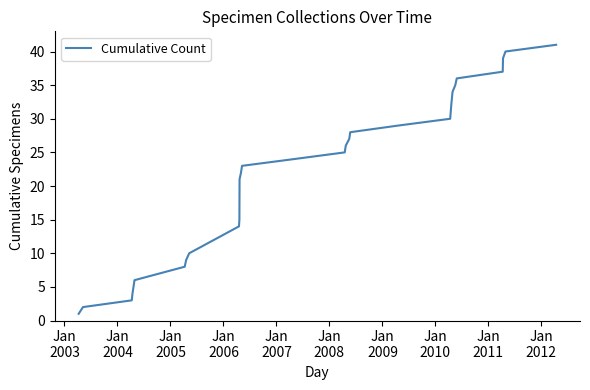

True or false: the data has more than 1 interior local peaks.

False